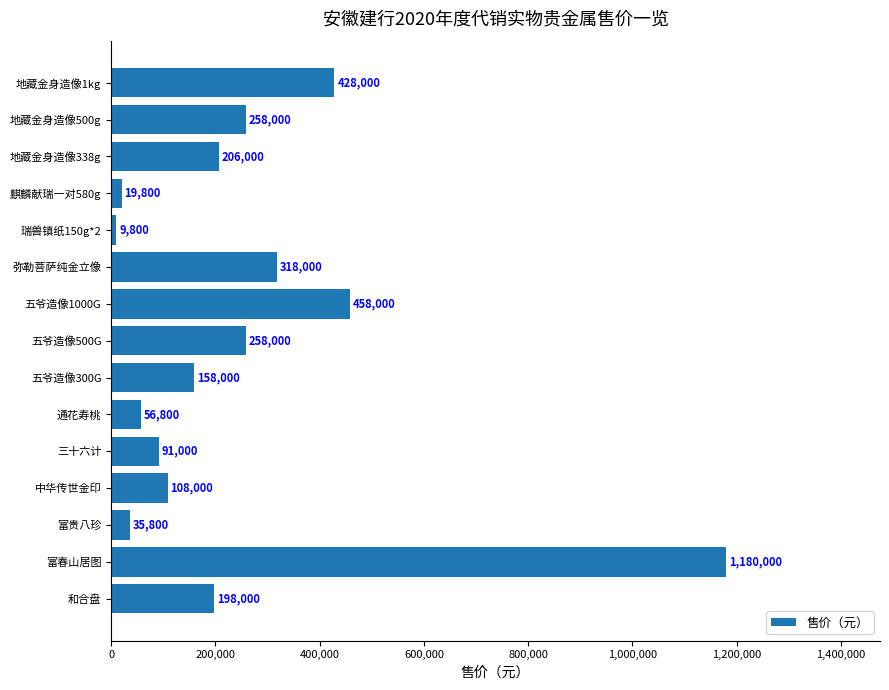

Does the chart contain any negative values?

No